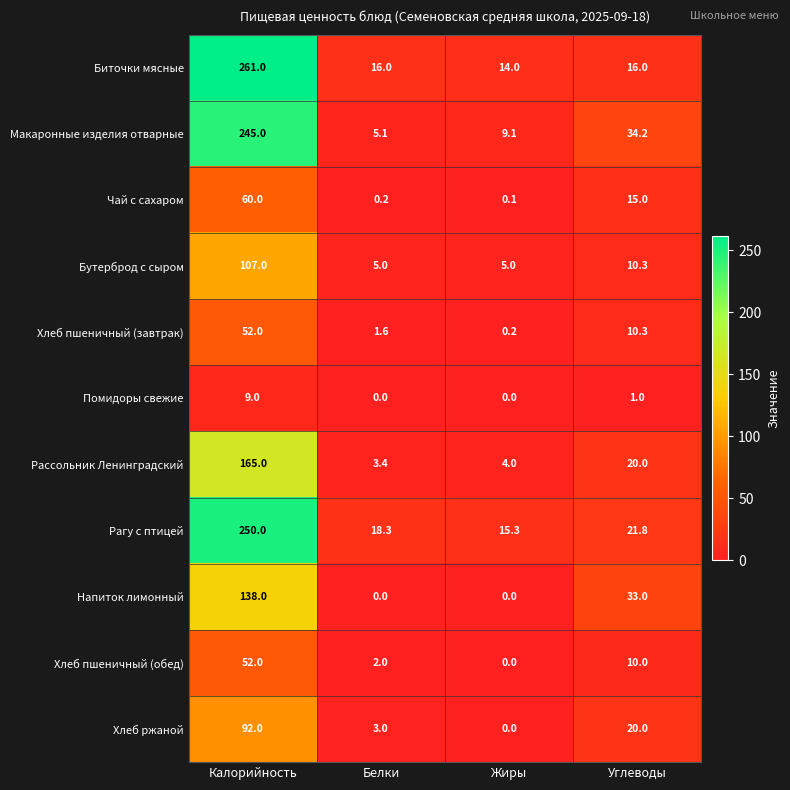

At how many categories does at least one series exceed 132?

1